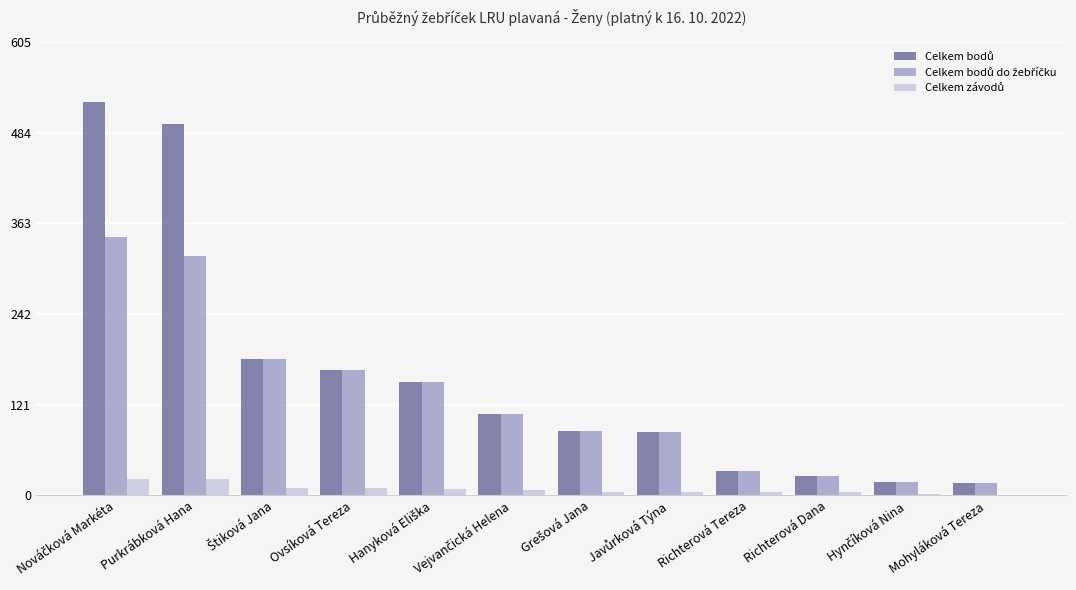

What is the maximum value shown in the chart?

525